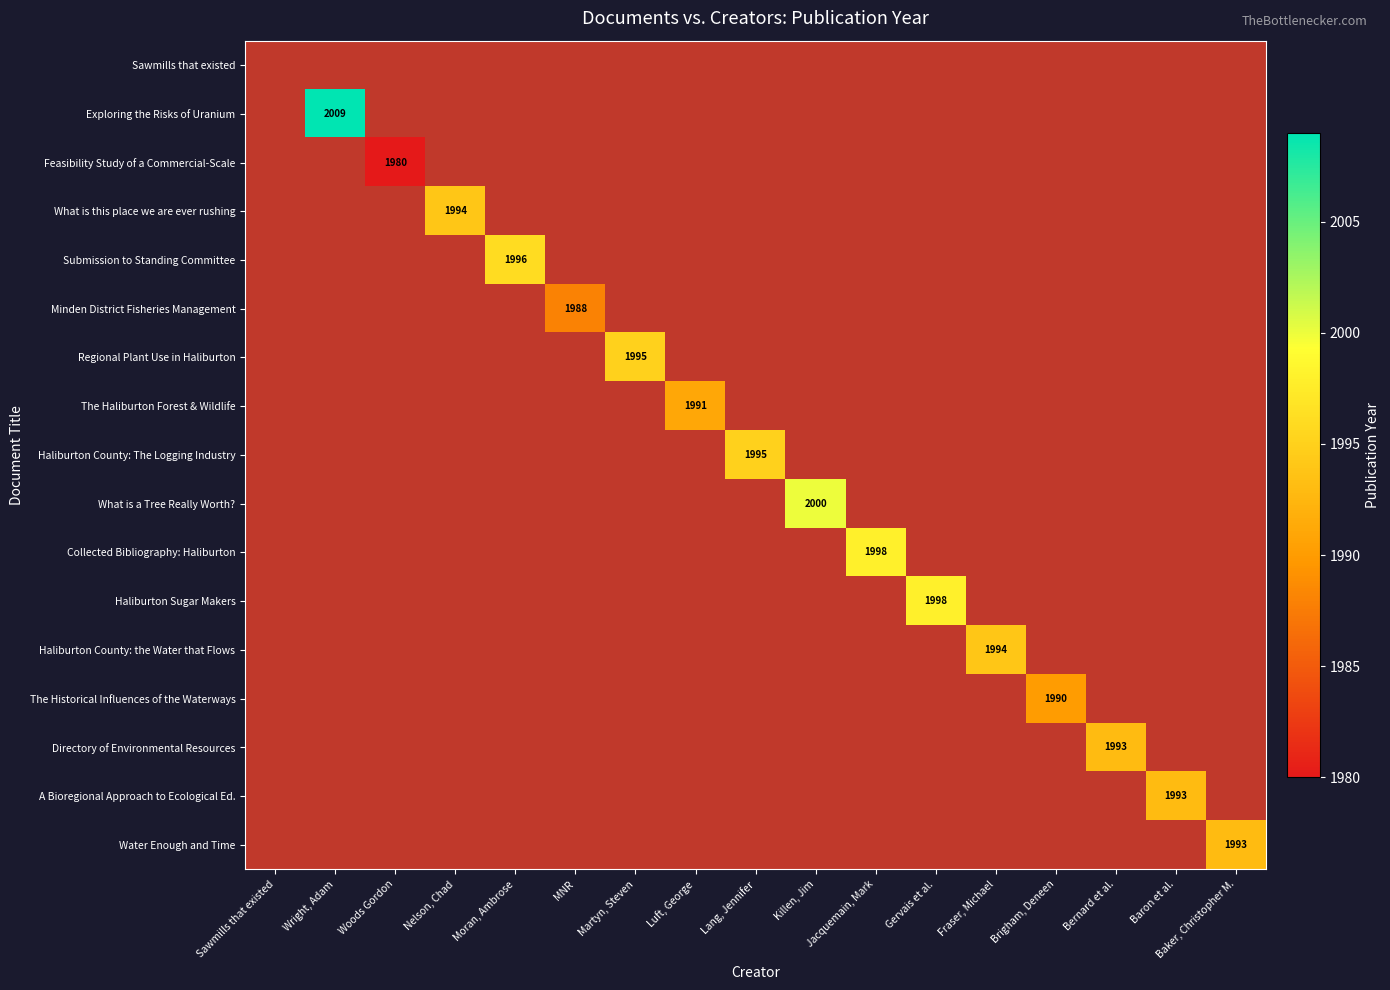

True or false: Regional Plant Use in Haliburton has a value of 0 at Baron et al..

True